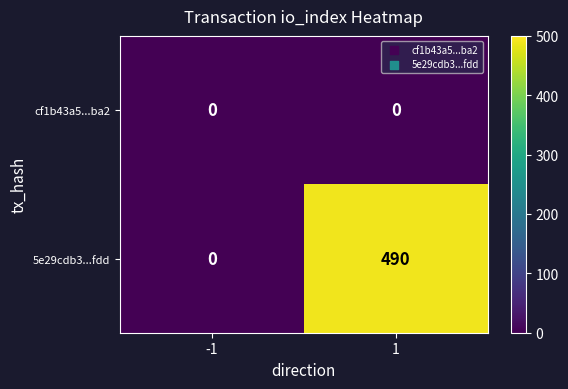

Rank the series by their maximum value, from highest to lowest.

5e29cdb3...fdd, cf1b43a5...ba2